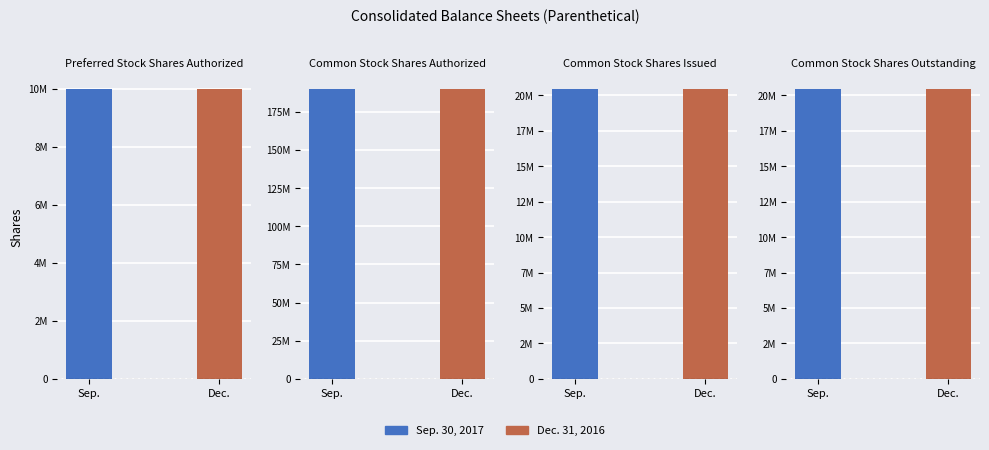

How many bars are there in total?

8